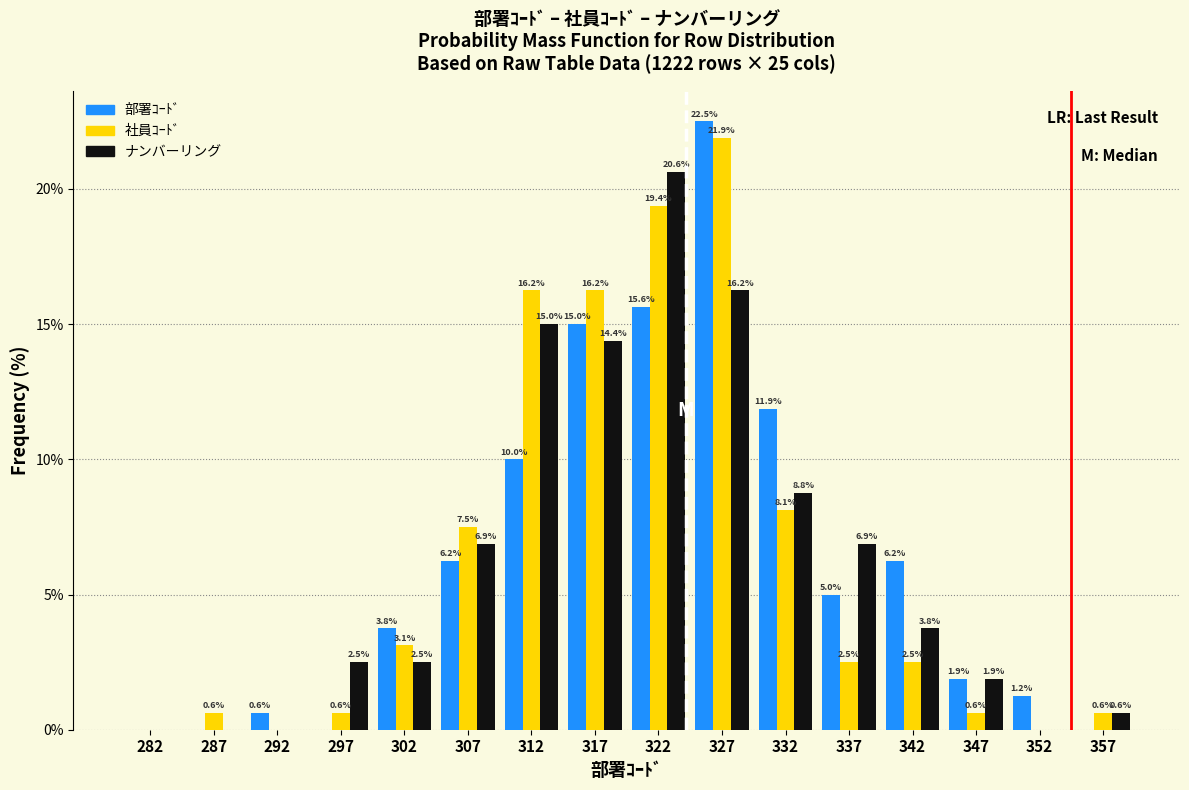

In the 社員ｺｰﾄﾞ series, which range on the x-axis has the tallest bar?

325 to 330